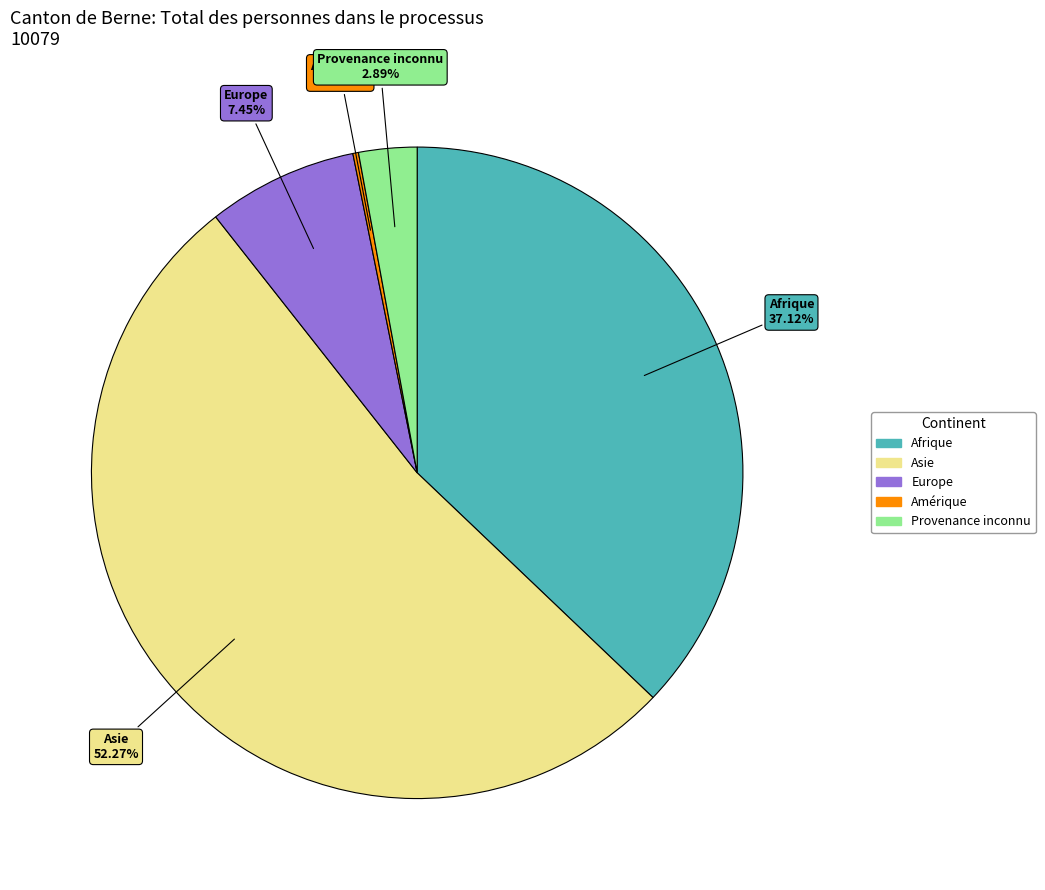

Is there a majority slice in this chart?

Yes